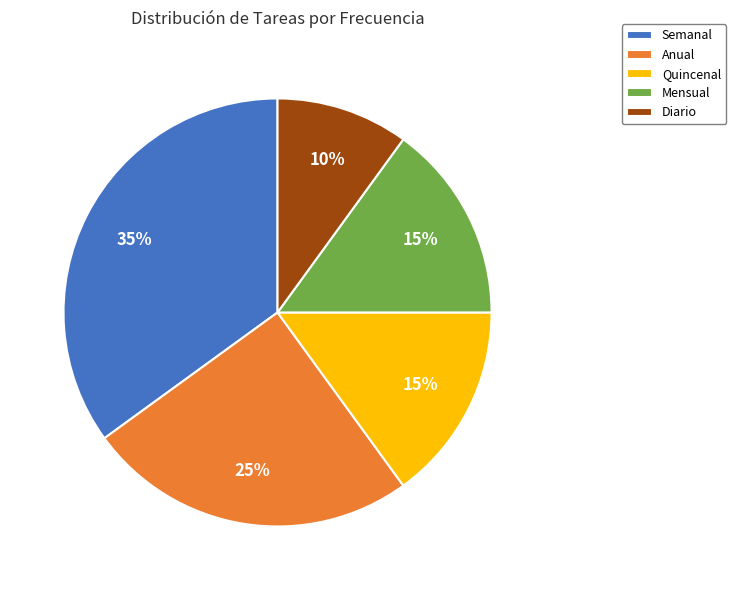

What is the largest slice in the pie chart?

Semanal